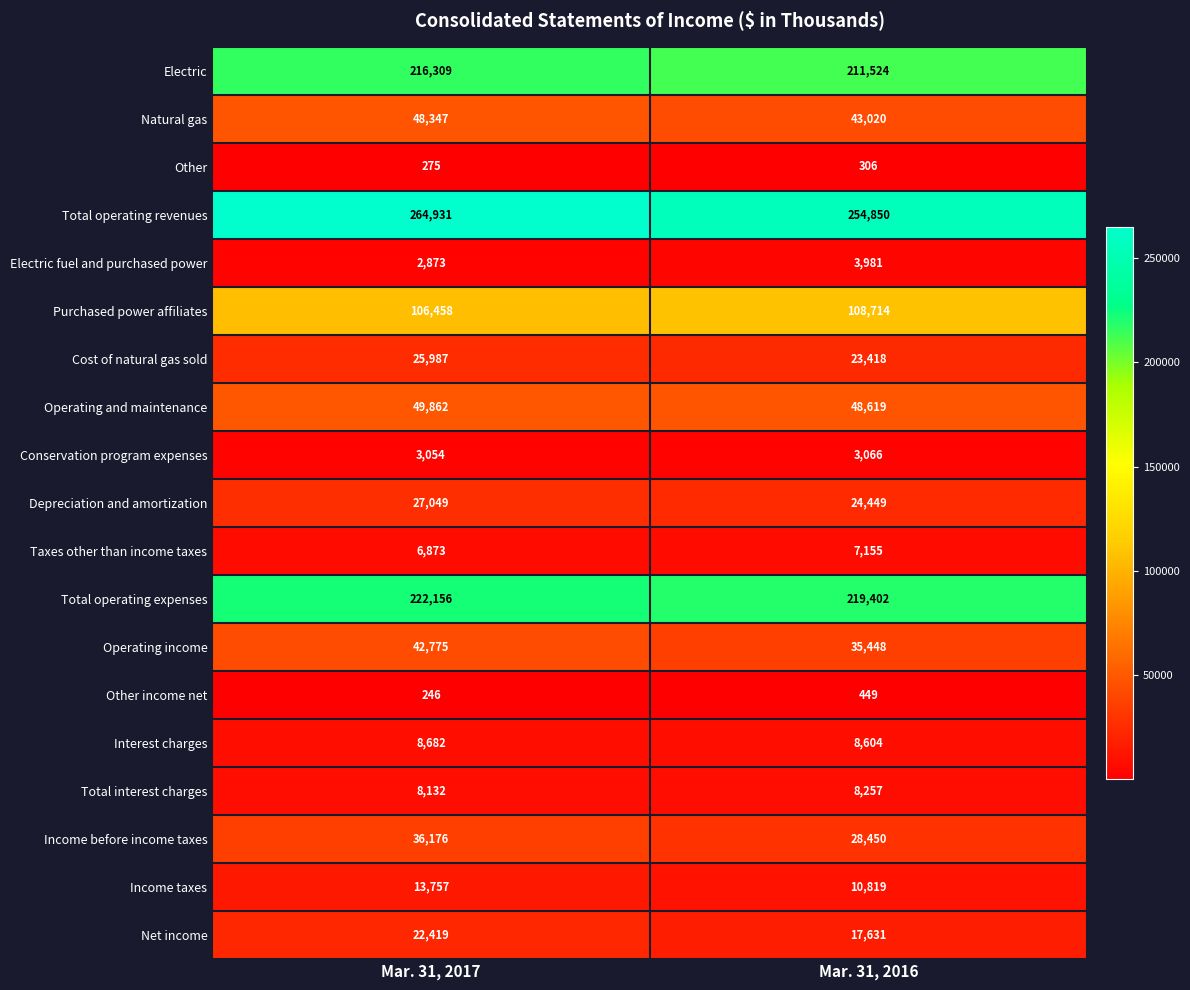

At which category is the sum across all series the highest?

Mar. 31, 2017